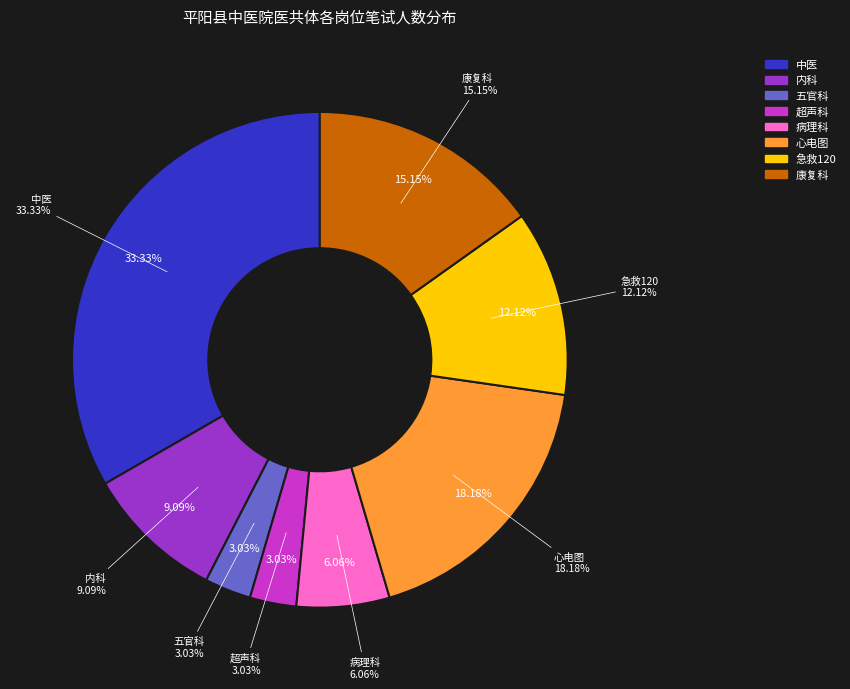

To the nearest percent, what is the difference between the largest and smallest slice percentages?

30%